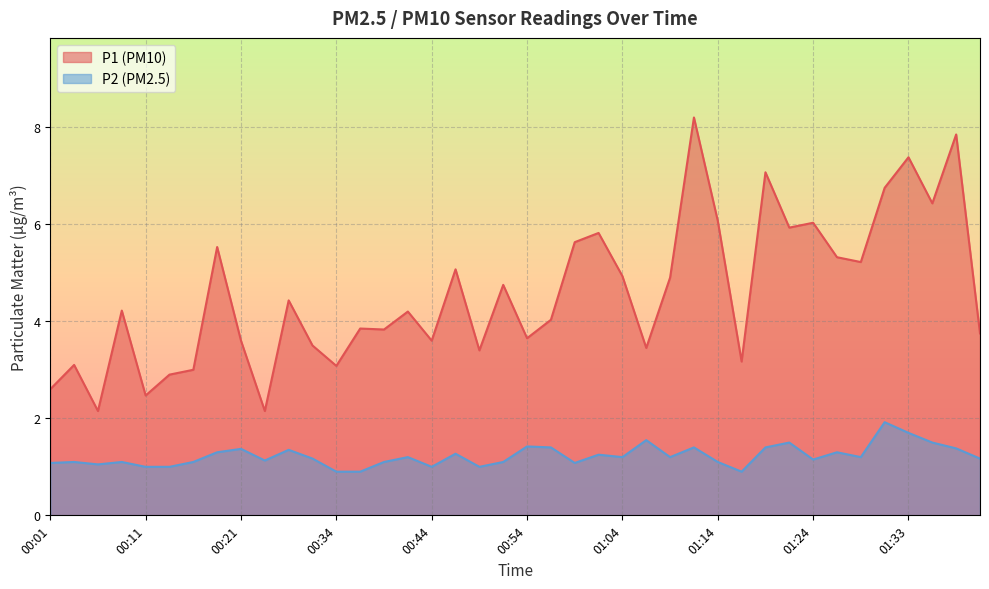

Does the chart display data point markers on the line(s)?

No